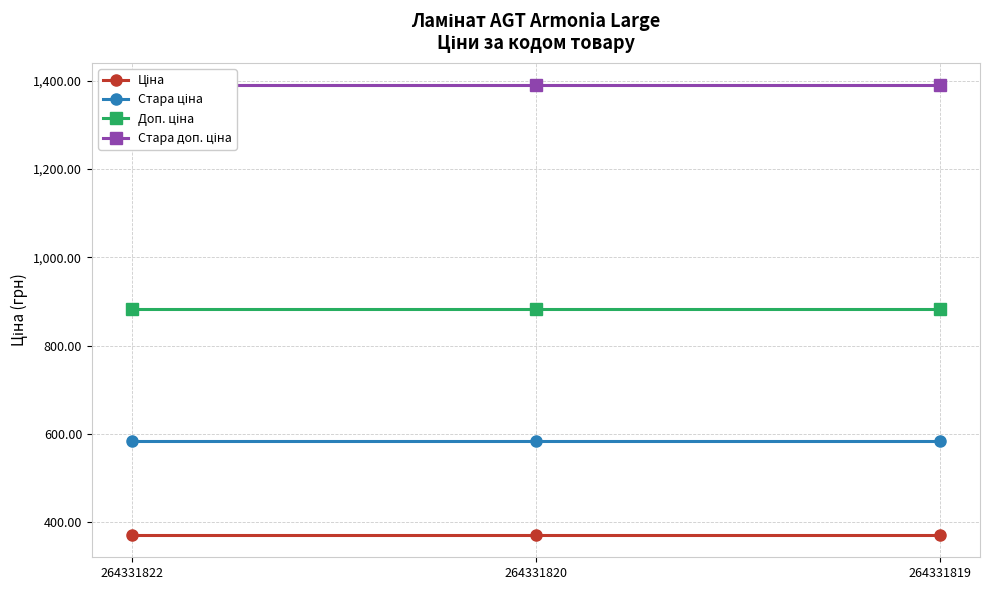

What is the smallest value displayed?

371.4